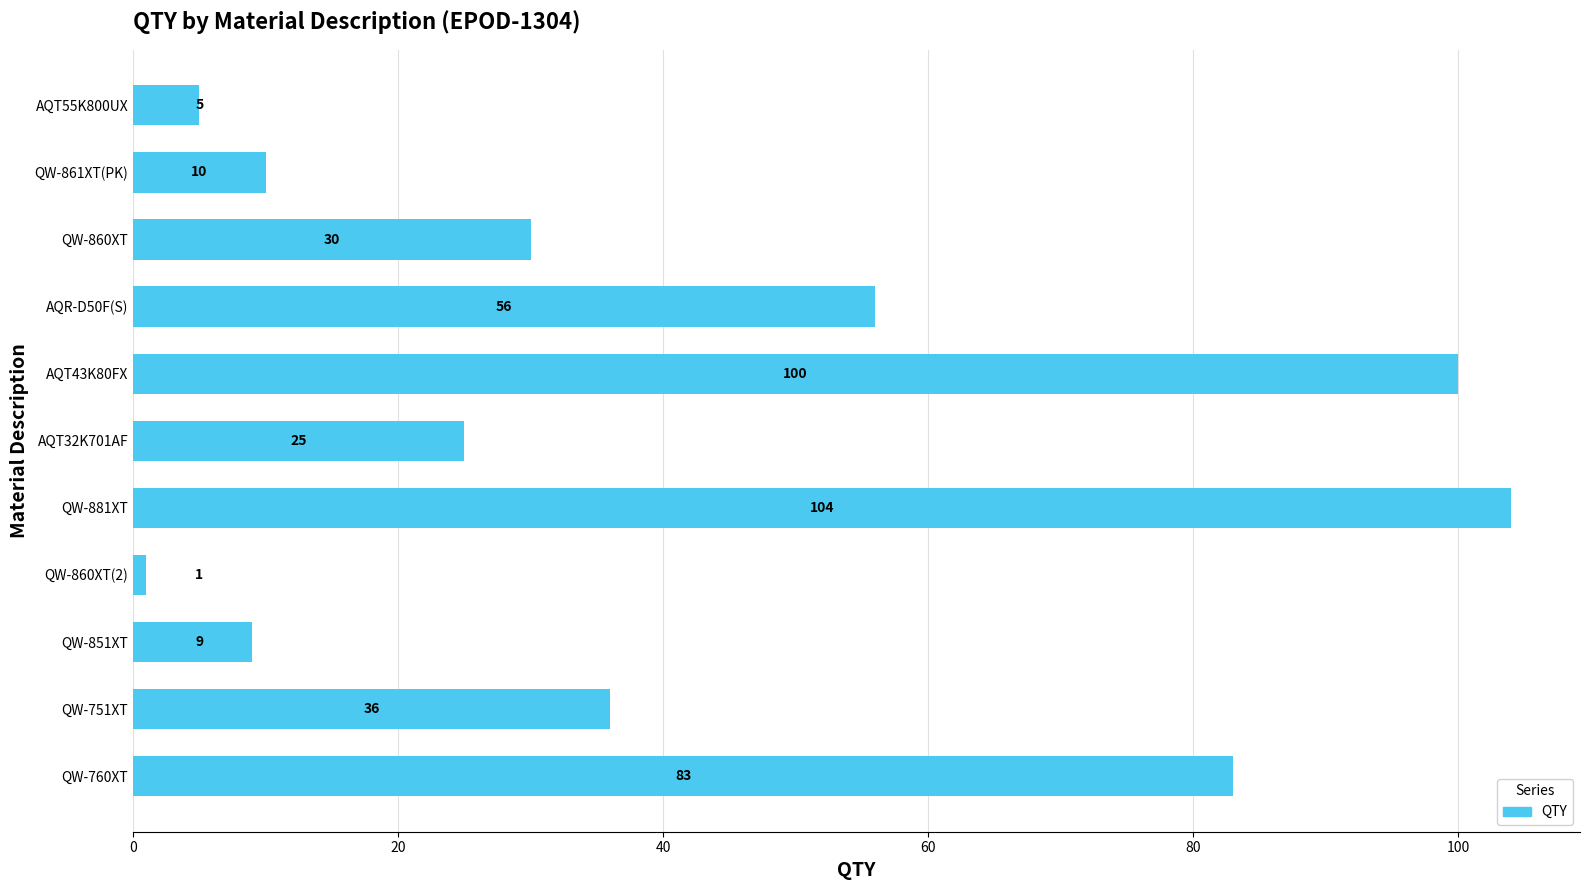

The value at QW-860XT is 39. True or false?

False